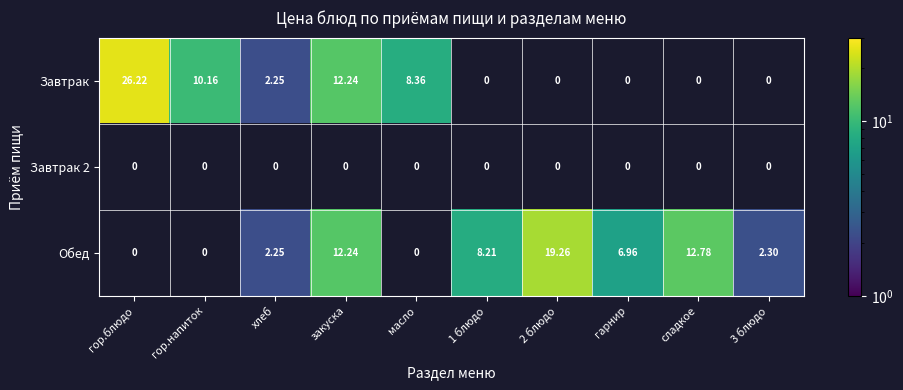

How many data points does each series have?

10